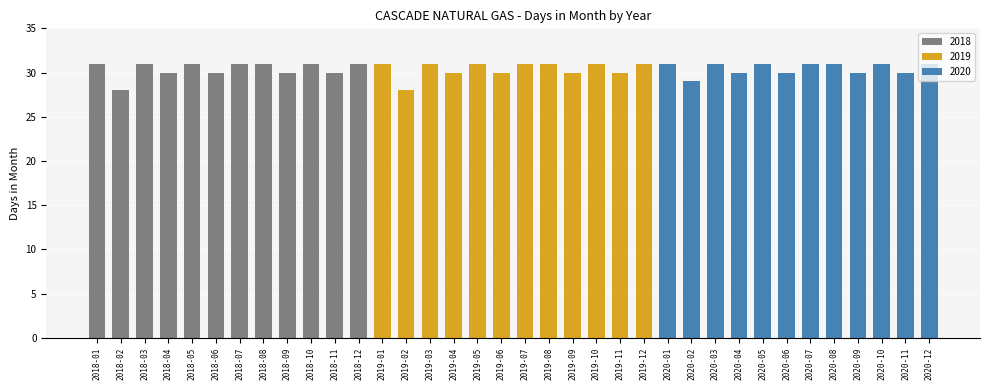

List the labels in order of value, smallest first.

2018-02, 2019-02, 2020-02, 2018-04, 2018-06, 2018-09, 2018-11, 2019-04, 2019-06, 2019-09, 2019-11, 2020-04, 2020-06, 2020-09, 2020-11, 2018-01, 2018-03, 2018-05, 2018-07, 2018-08, 2018-10, 2018-12, 2019-01, 2019-03, 2019-05, 2019-07, 2019-08, 2019-10, 2019-12, 2020-01, 2020-03, 2020-05, 2020-07, 2020-08, 2020-10, 2020-12